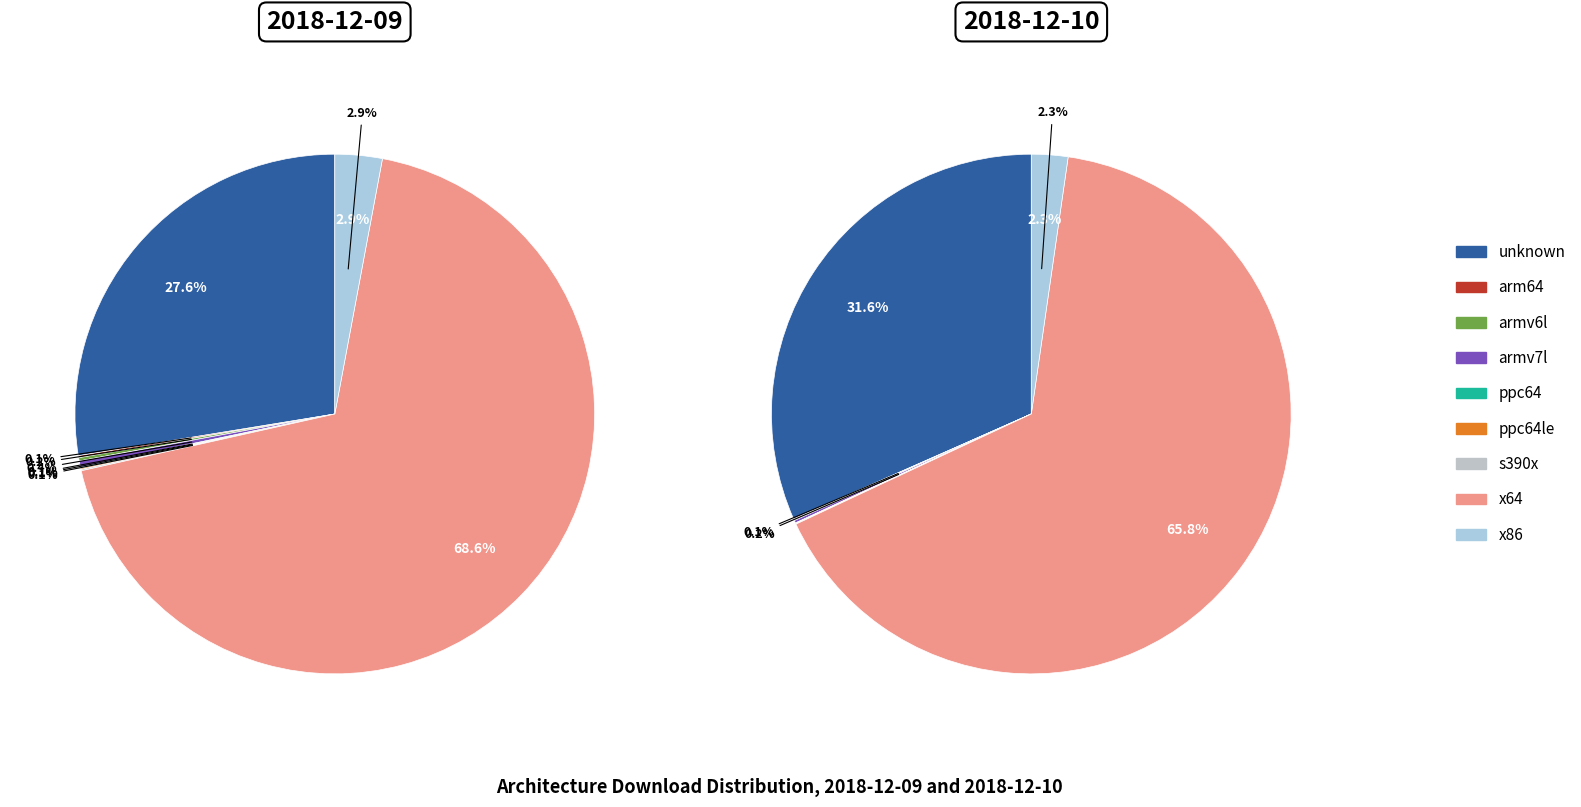

Which category accounts for the majority?

x64